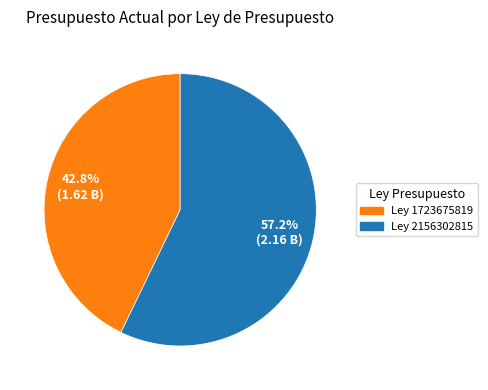

Is there any slice that represents more than half of the pie?

Yes